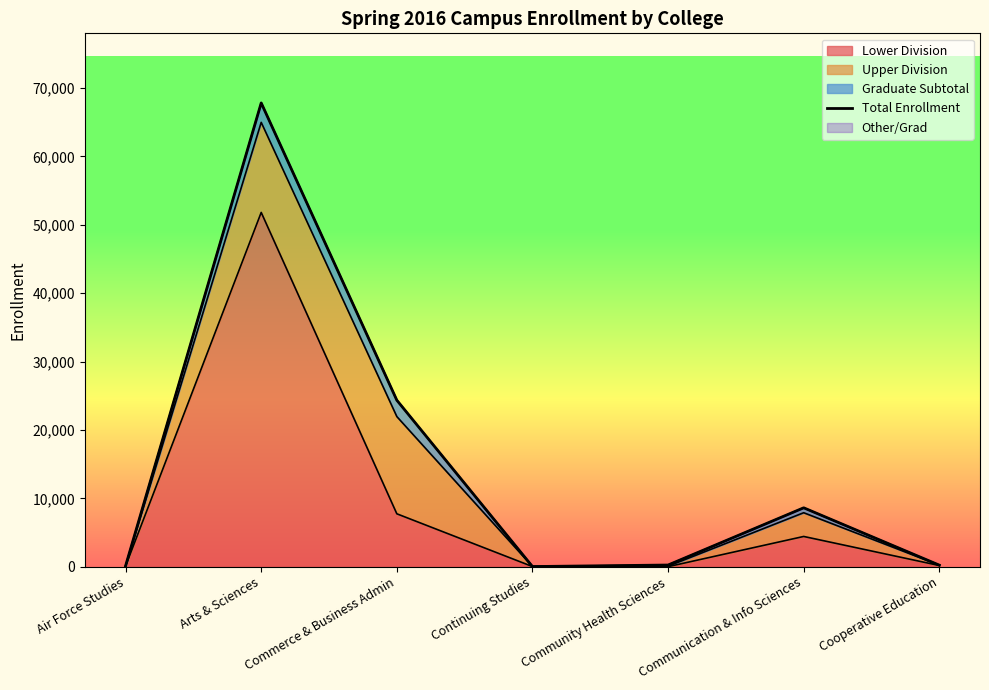

Reading left to right, transcribe all the data shown in this chart.

Air Force Studies=137	Arts & Sciences=67815	Commerce & Business Admin=24349	Continuing Studies=31	Community Health Sciences=255	Communication & Info Sciences=8622	Cooperative Education=236